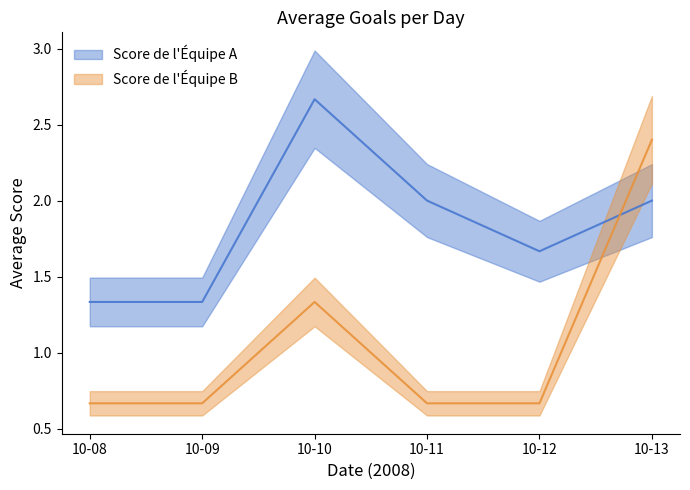

Is this an area chart (filled region under the line)?

No